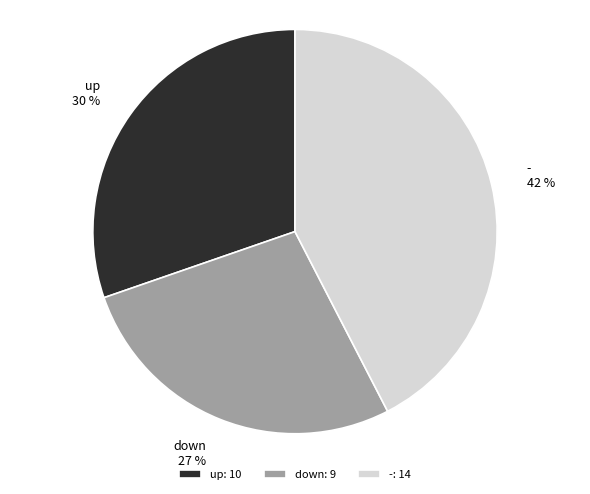

Is it true that up is 42% of the pie?

False